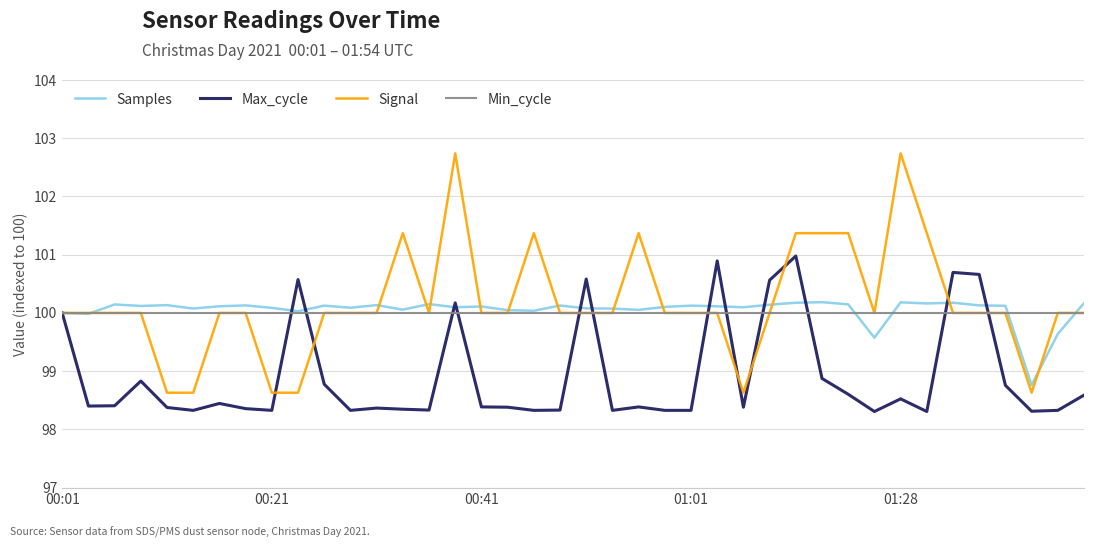

What is the smallest value displayed?

98.3